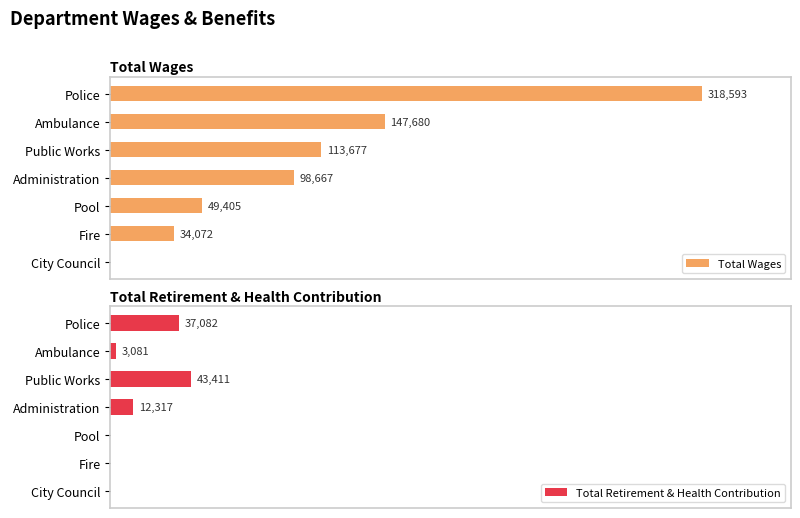

List the series in order of their peak value, lowest first.

Total Retirement & Health Contribution, Total Wages